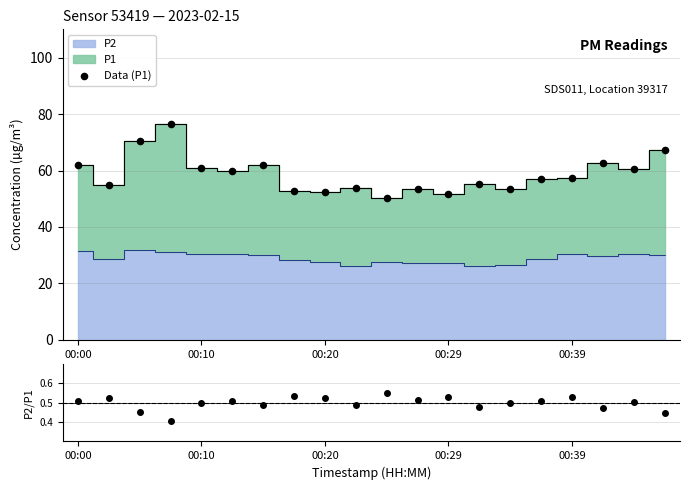

Which series has the widest spread of Y values?

Data (P1)